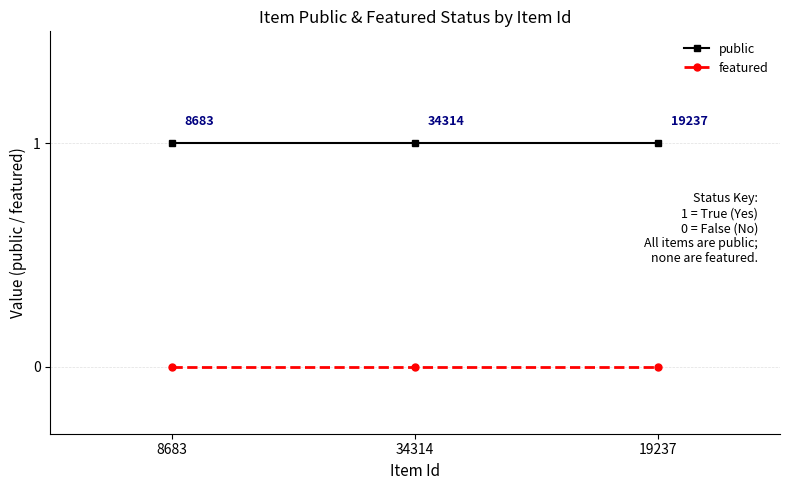

Is the value of featured at 19237 greater than the value of public at 34314?

No